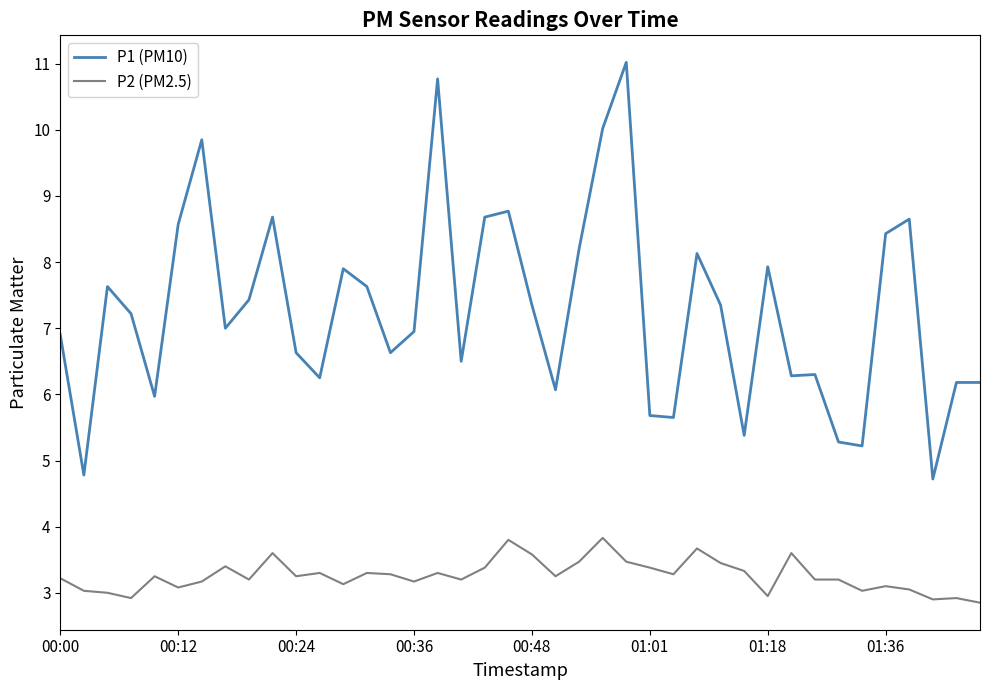

True or false: P2 (PM2.5) and P1 (PM10) intersect in this chart.

False